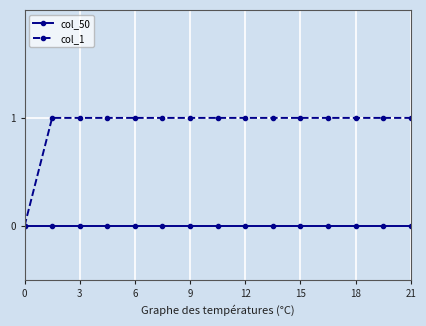

What is the sum of all col_1 values?

14